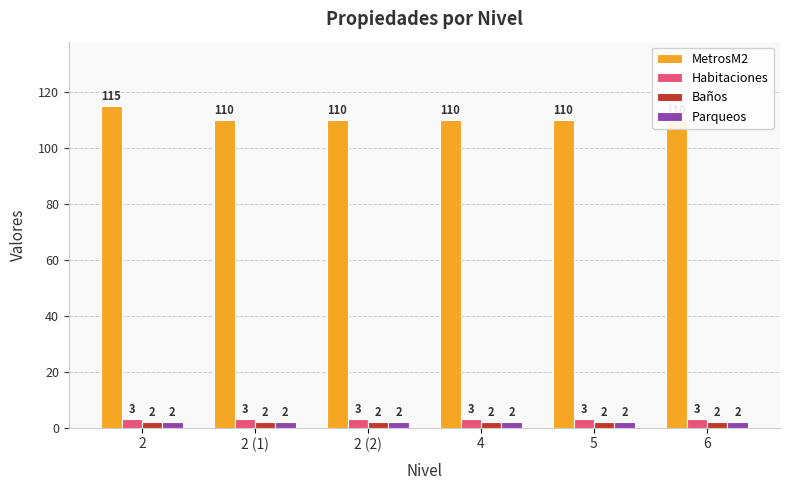

What position from the right is 4?

3